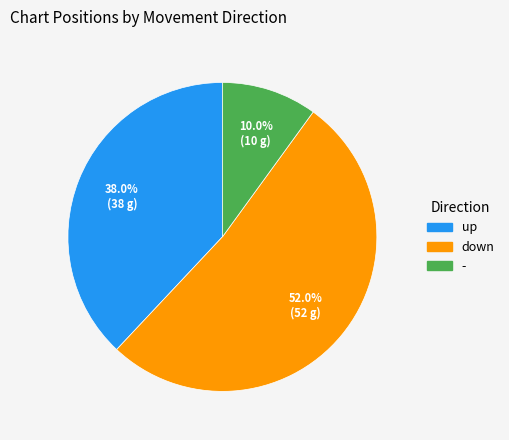

Which slice represents more than half of the pie?

down